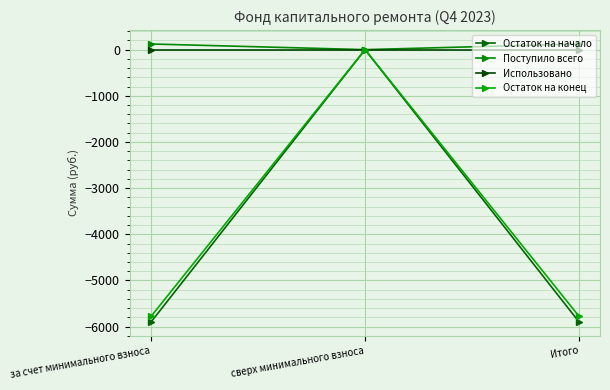

What is the maximum value shown in the chart?

122.3